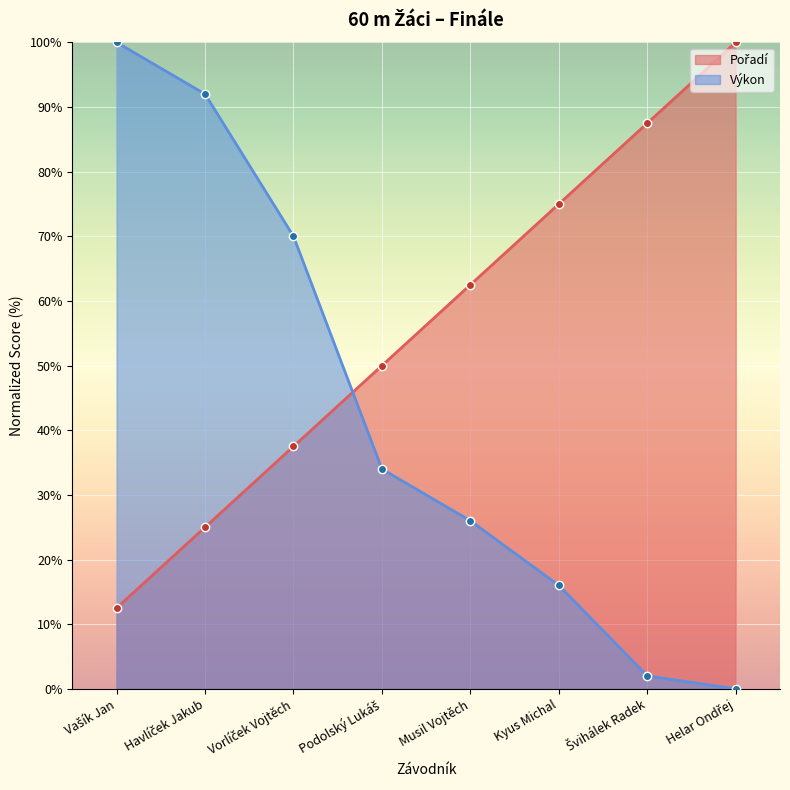

Does the chart display data point markers on the line(s)?

Yes